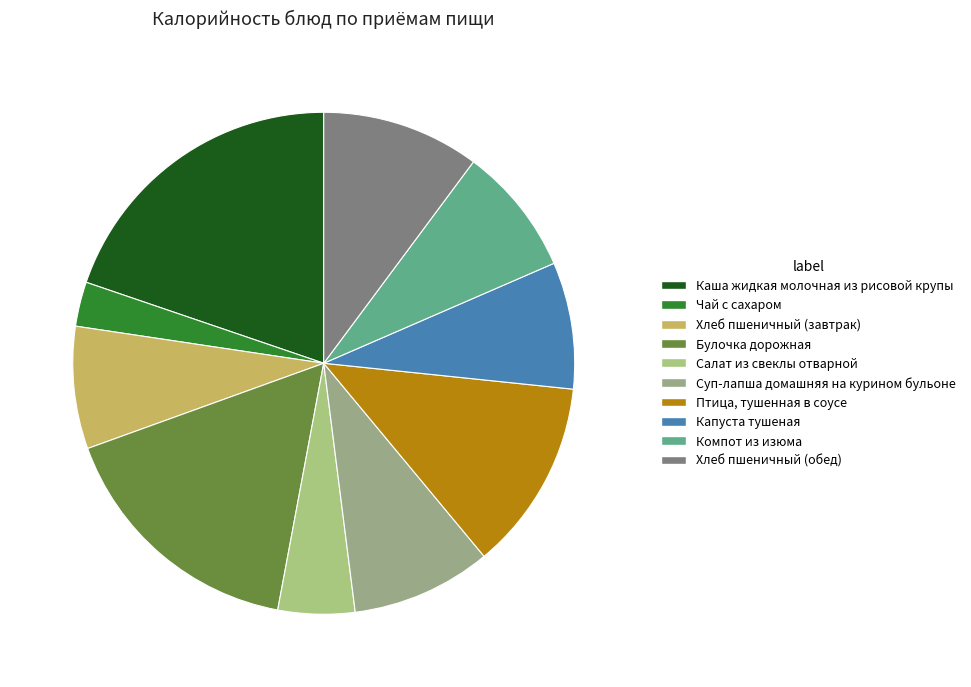

What is the largest slice in the pie chart?

Каша жидкая молочная из рисовой крупы